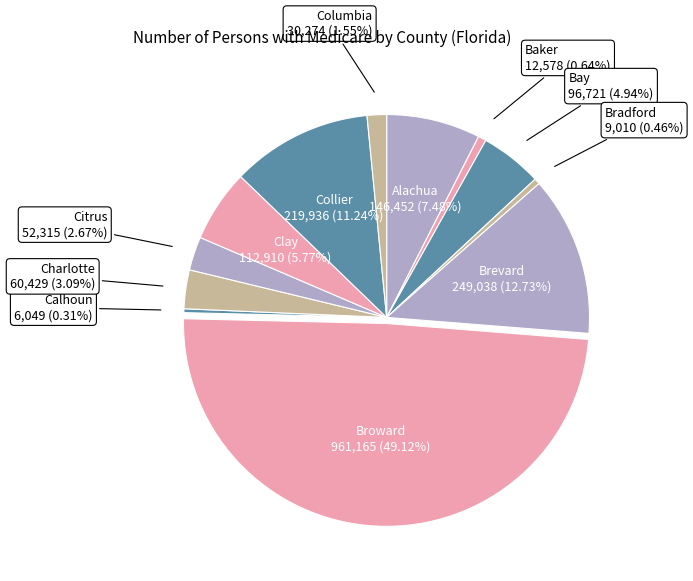

Does Baker represent more than half of the total?

No